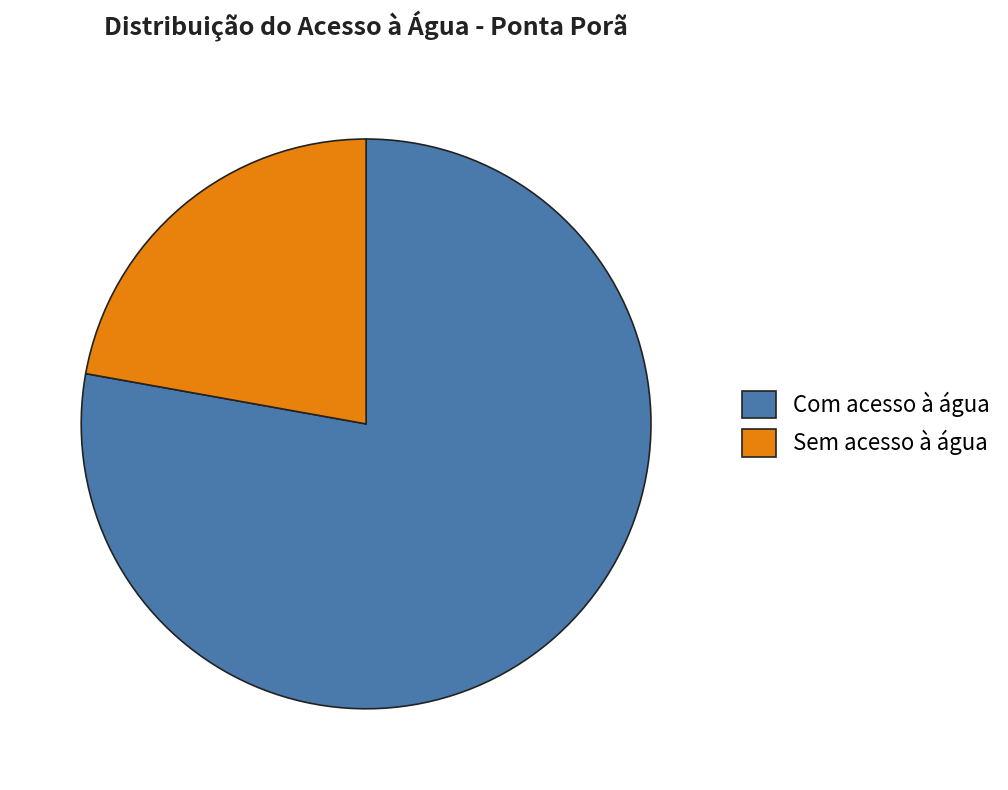

Is it true that Com acesso à água is 83% of the pie?

False